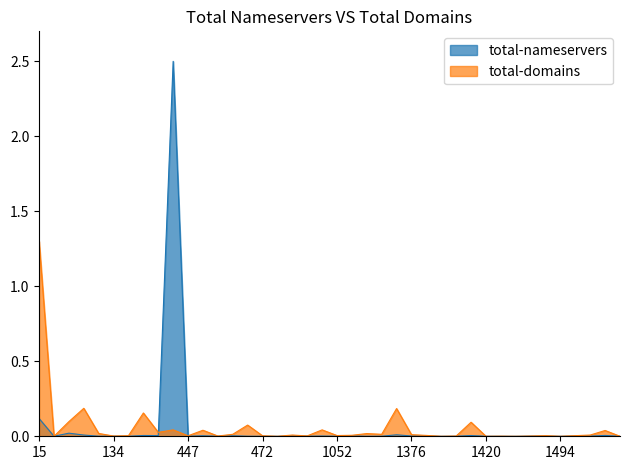

Rank the series by their average value, from highest to lowest.

total-nameservers, total-domains